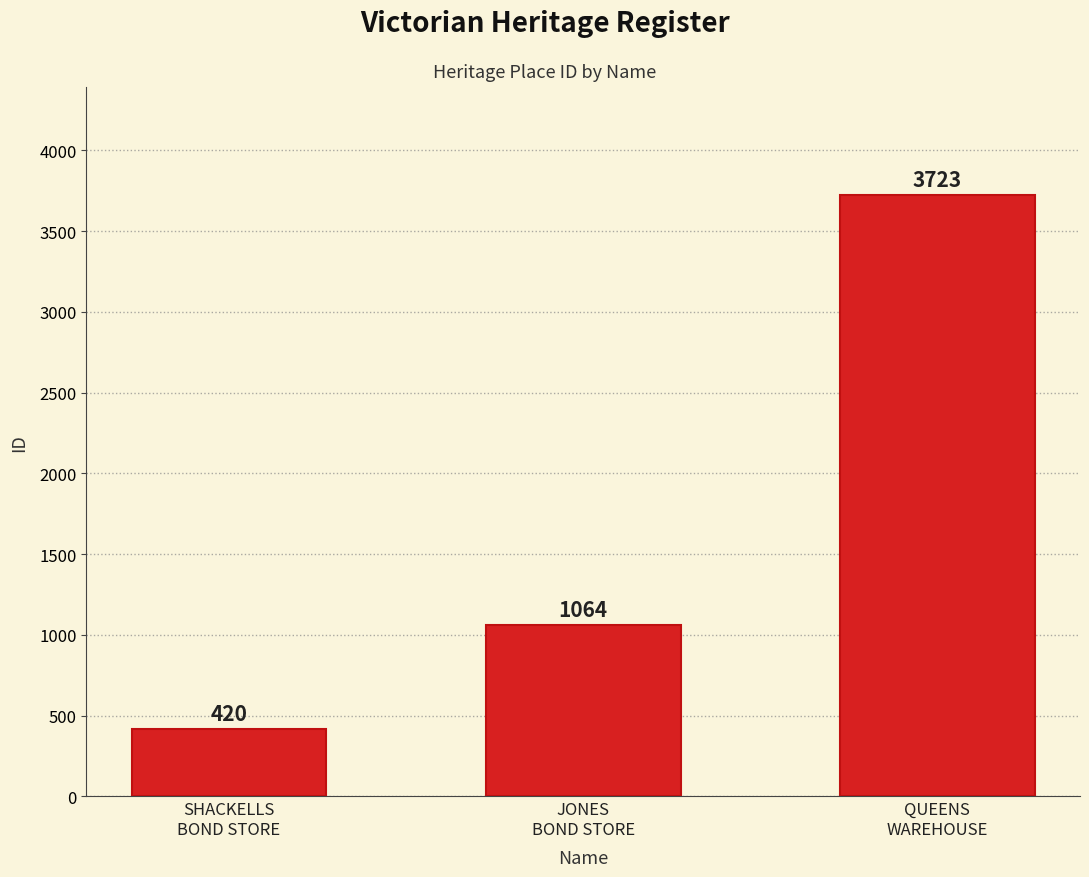

Which has a higher value, QUEENS
WAREHOUSE or JONES
BOND STORE?

QUEENS
WAREHOUSE